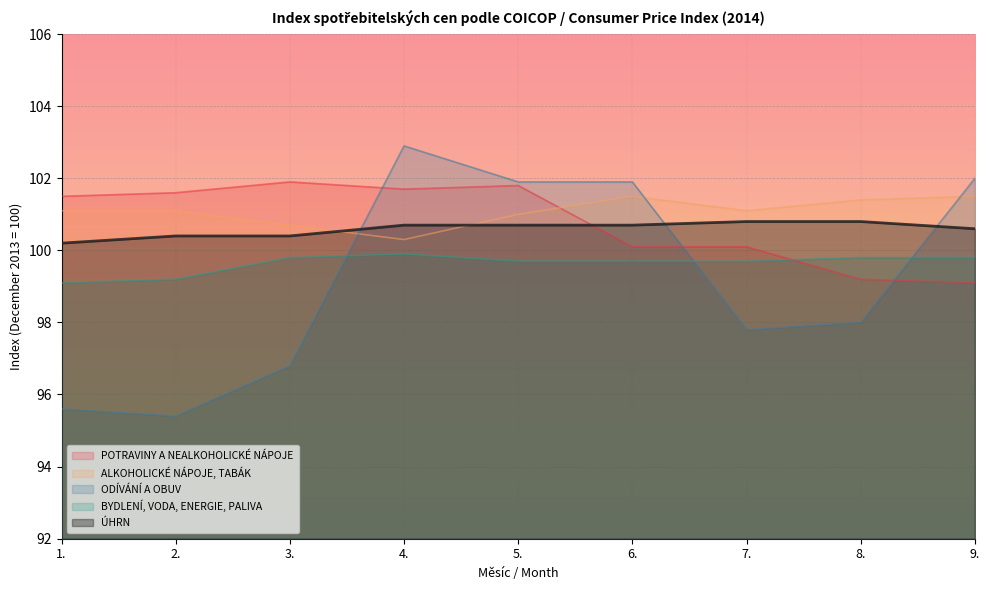

Which series has the widest spread of values?

ODÍVÁNÍ A OBUV